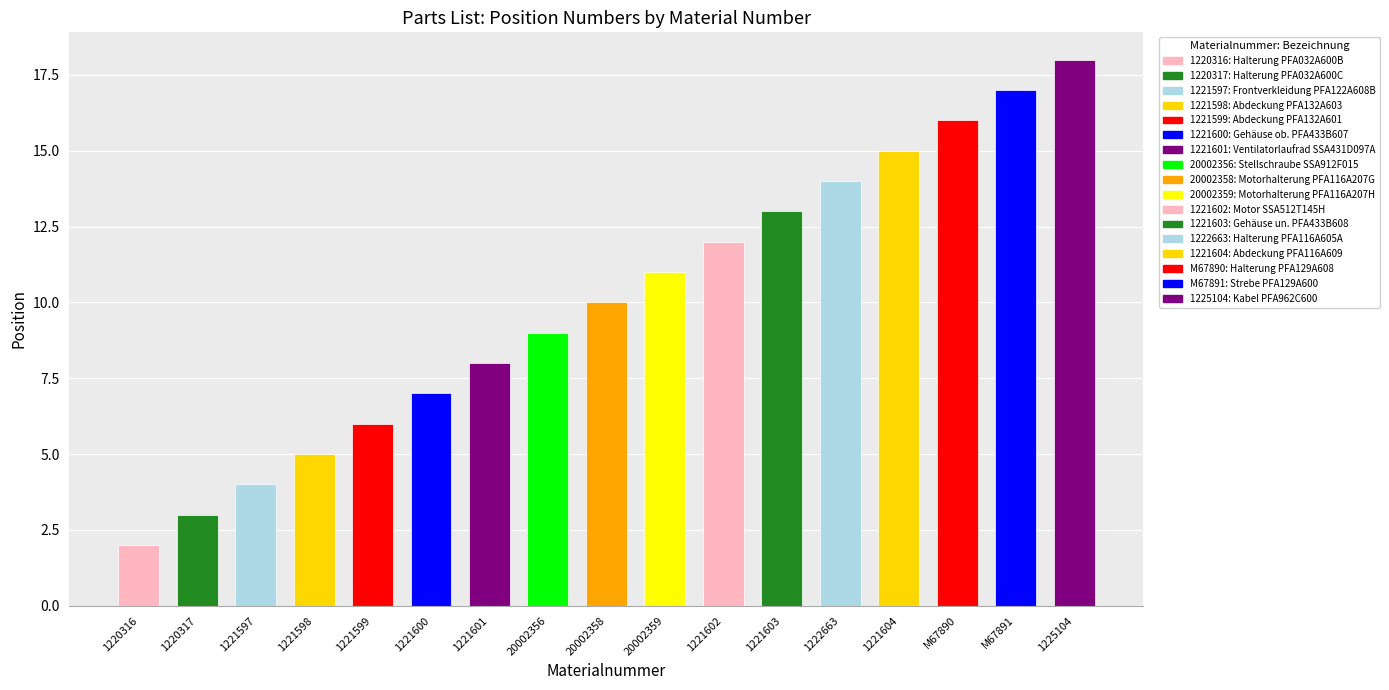

What is the label of the 17th bar from the left?

1225104